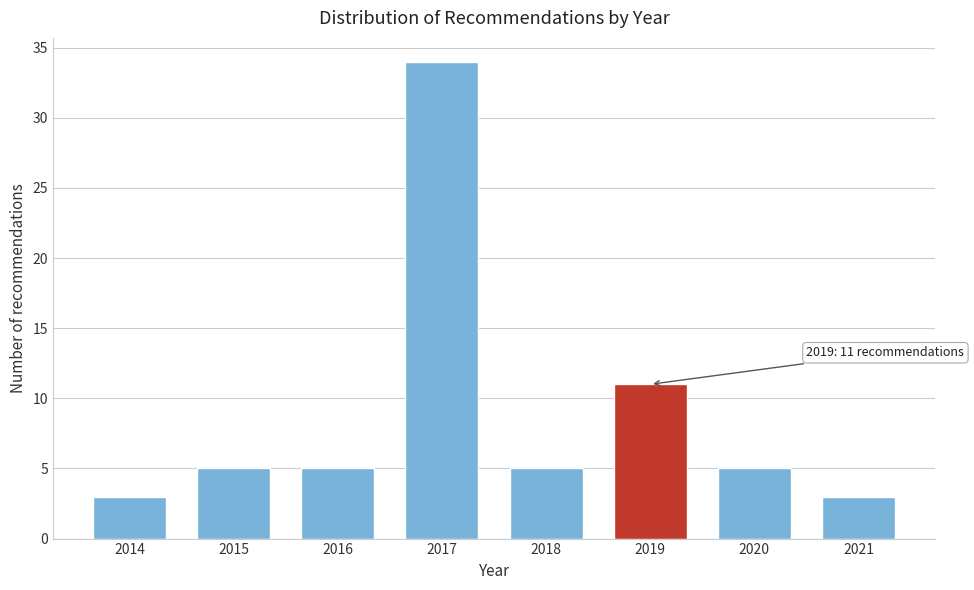

Reading right to left, extract all data points from this chart.

2021=3	2020=5	2019=11	2018=5	2017=34	2016=5	2015=5	2014=3